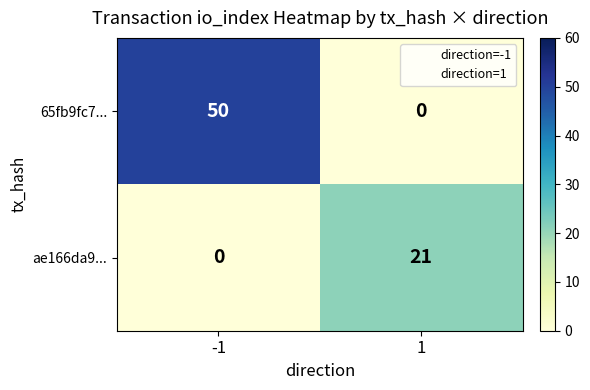

The value of 65fb9fc7... at -1 is 18. True or false?

False